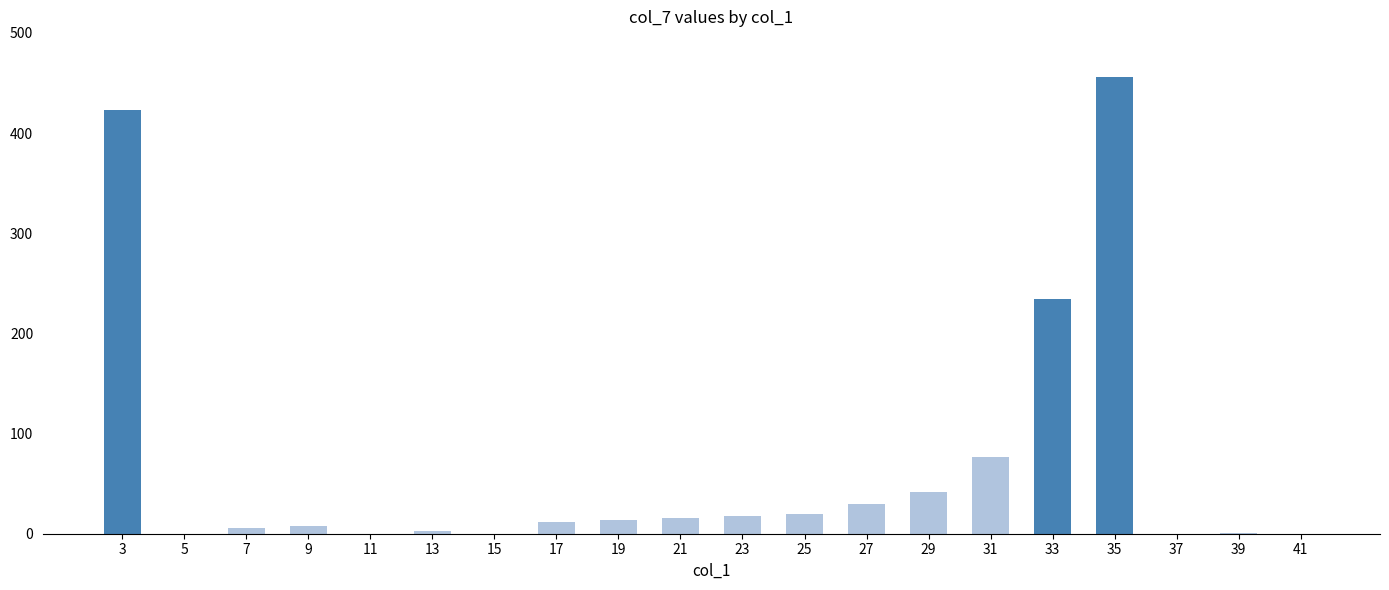

What is the sum of all values?

1360